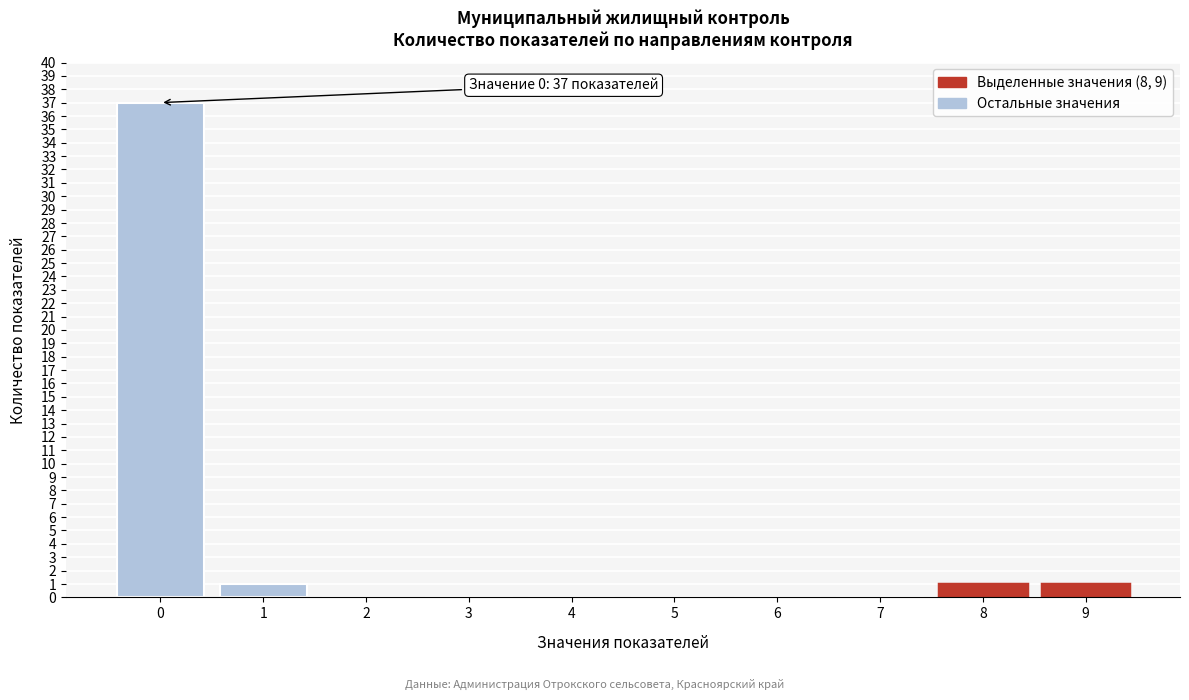

Reading left to right, extract all data points from this chart.

0=37	1=1	2=0	3=0	4=0	5=0	6=0	7=0	8=1	9=1